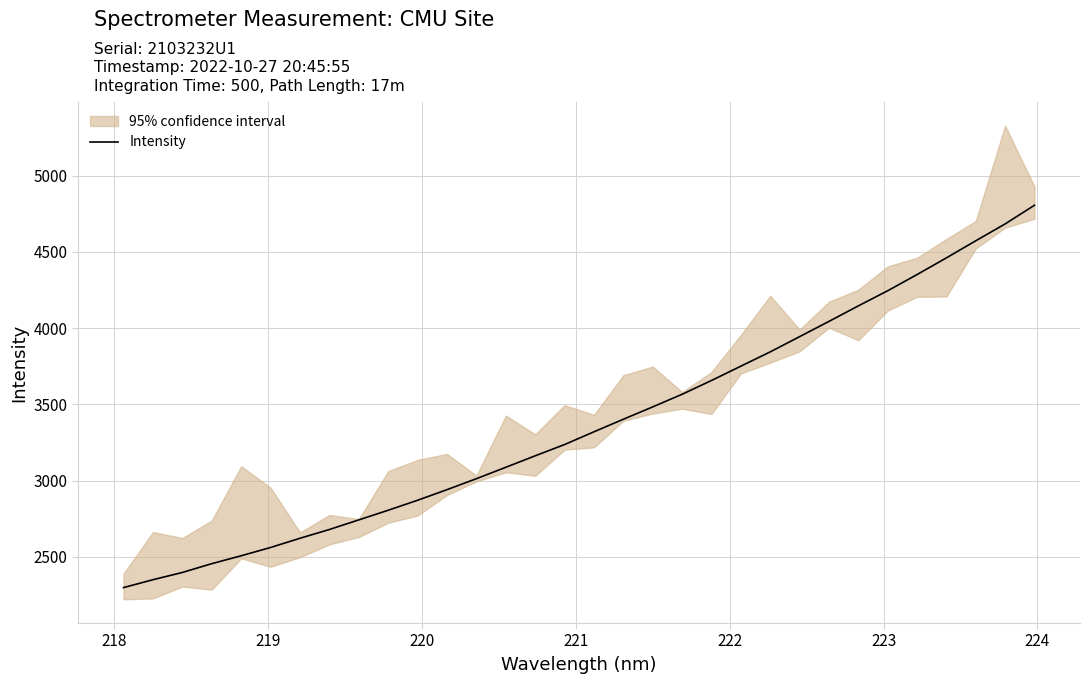

What is the minimum value for Intensity?

2297.1